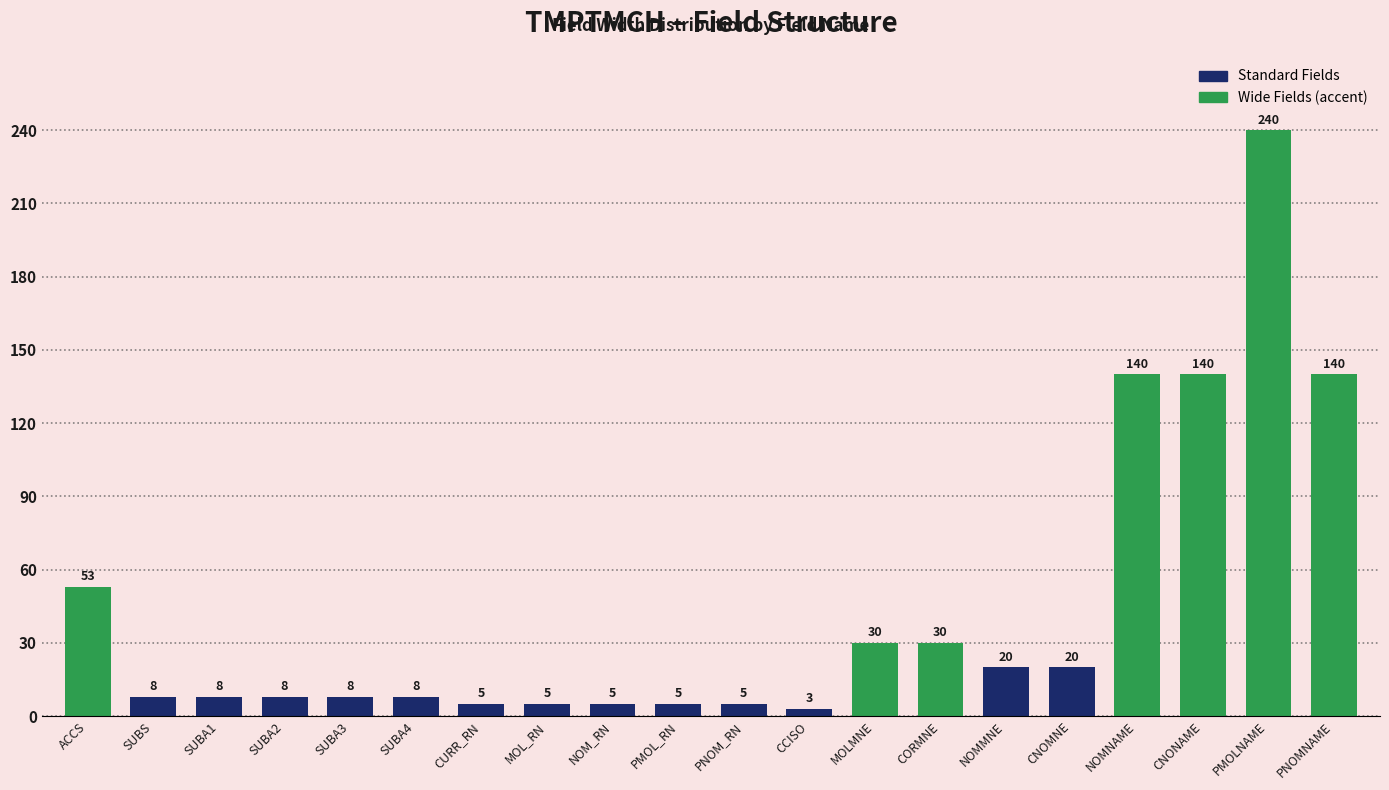

How many series are shown in this chart?

1